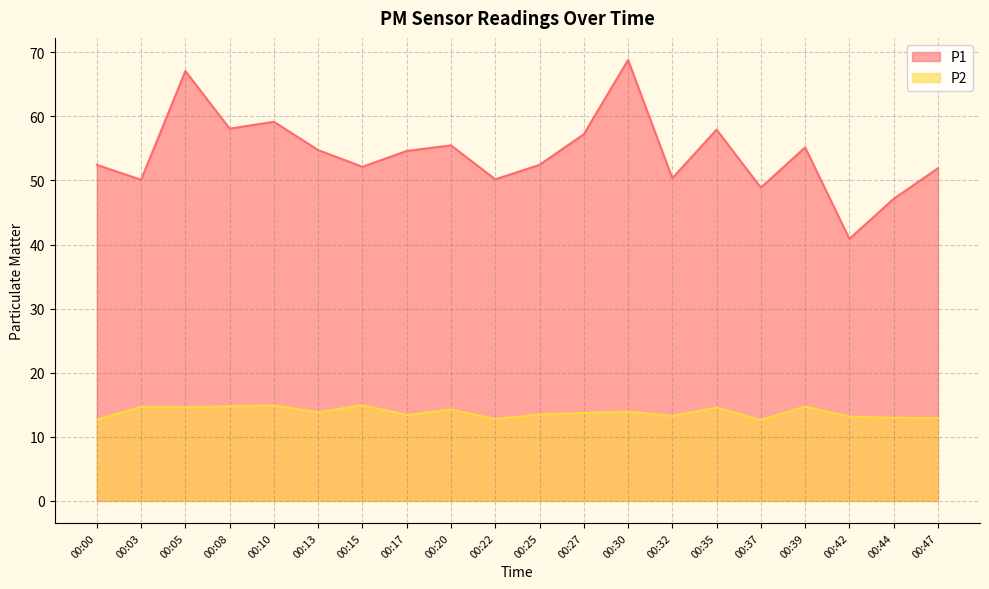

At how many categories does at least one series exceed 21?

20